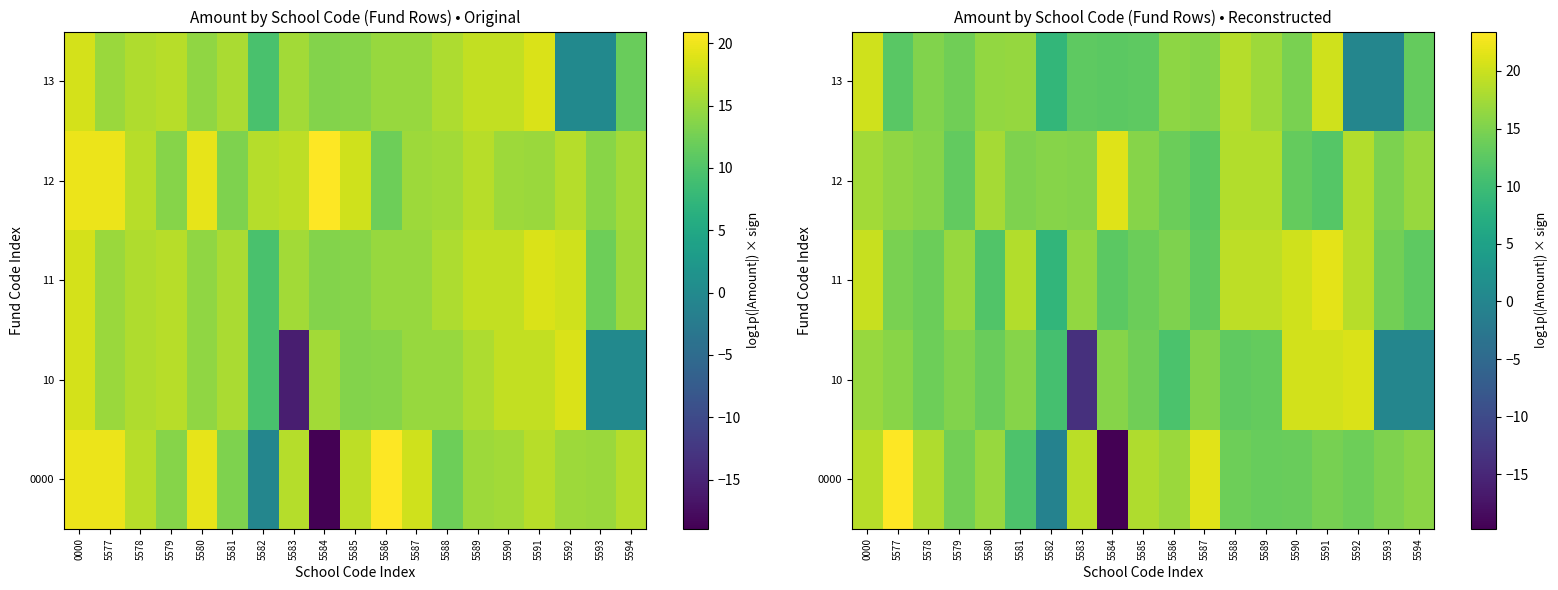

Which has a higher value, 5590 or 5578?

5578